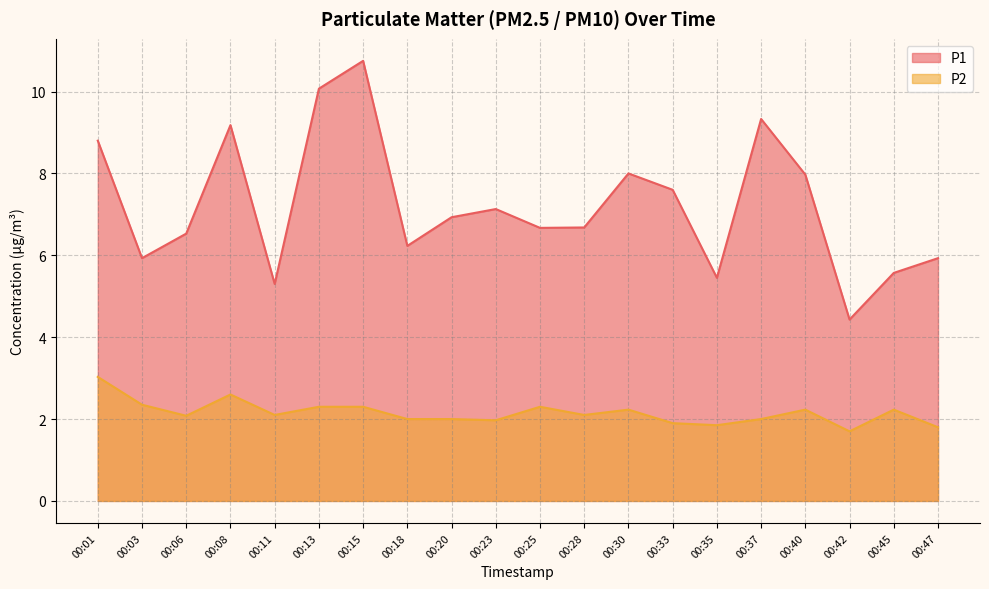

What is the approximate value of P1 at 00:25?

6.7